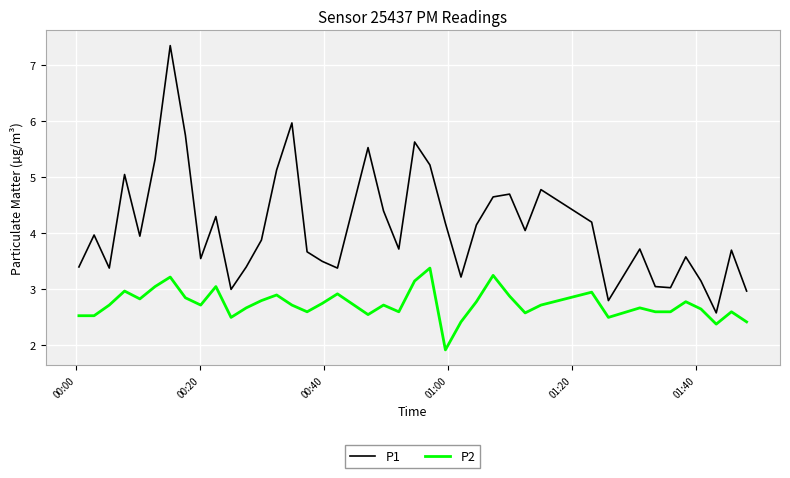

Which series has the largest range (max minus min)?

P1